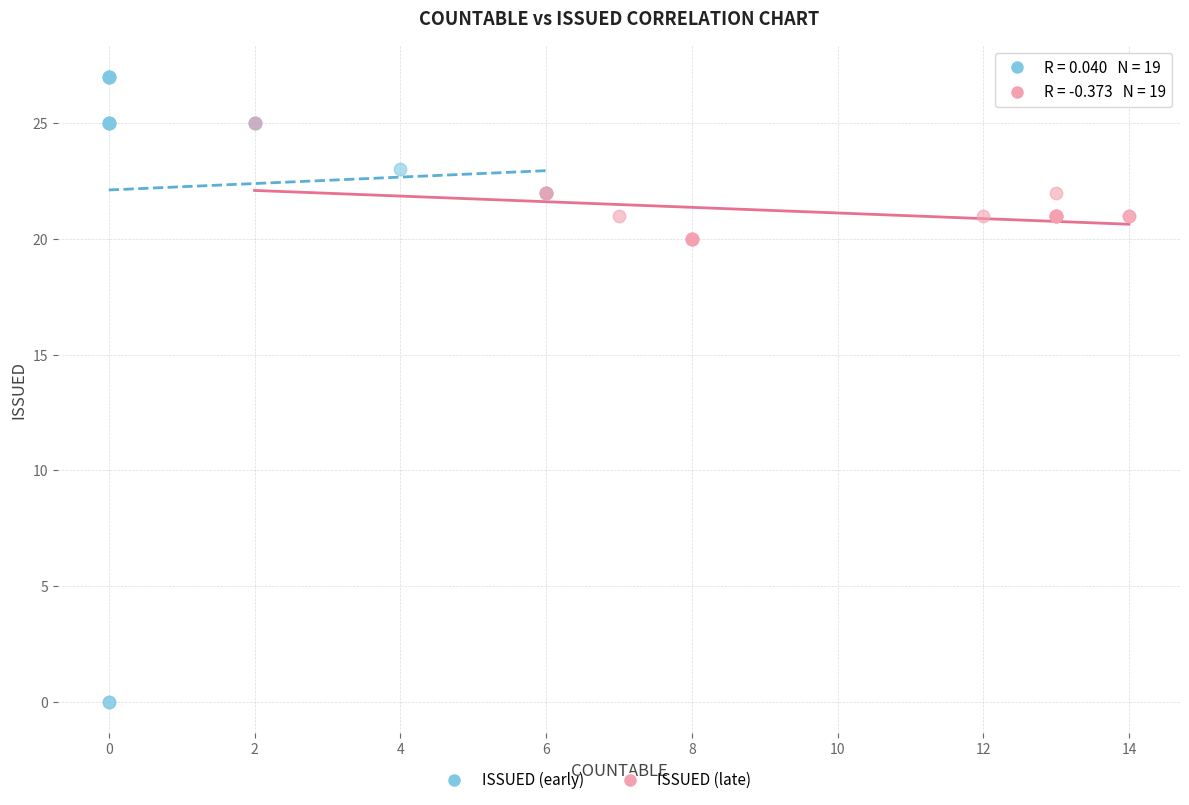

Which series reaches the minimum Y coordinate?

ISSUED (early)